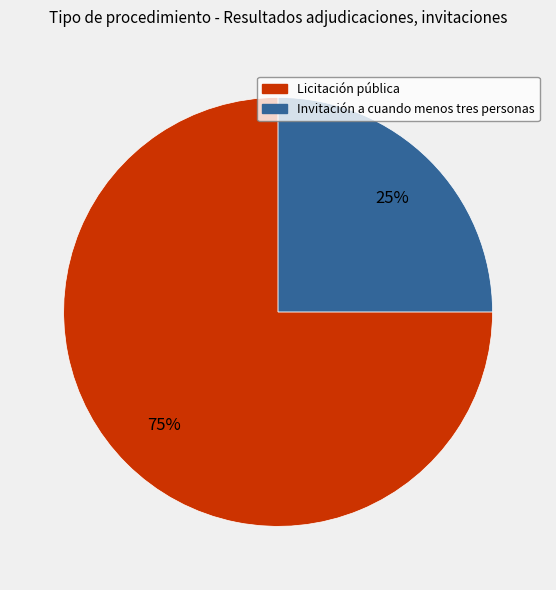

How many segments does this pie chart have?

2